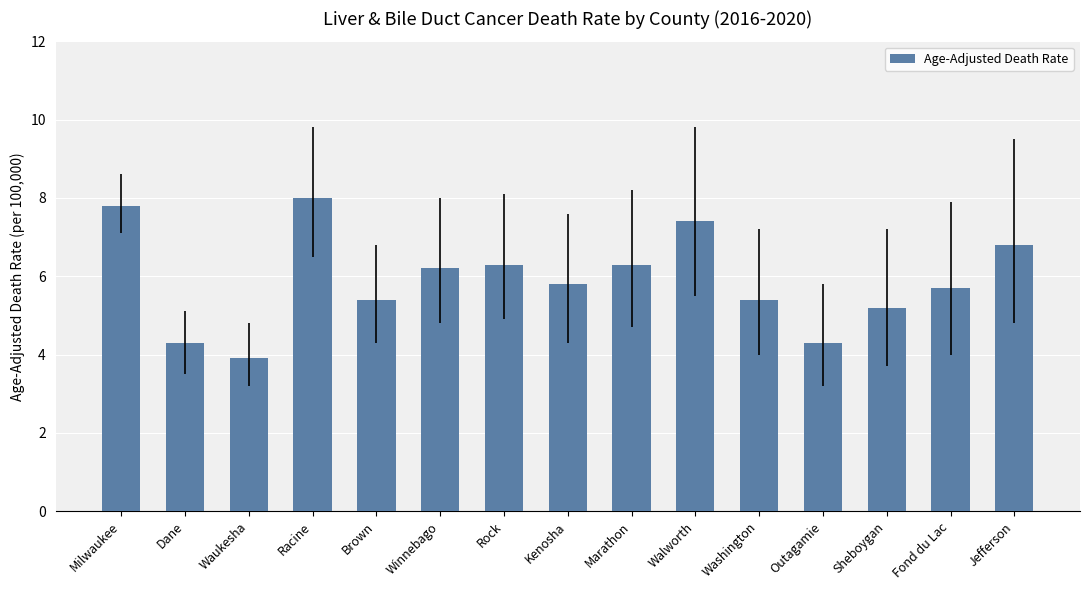

What is the change in value from Marathon to Walworth?

+1.1